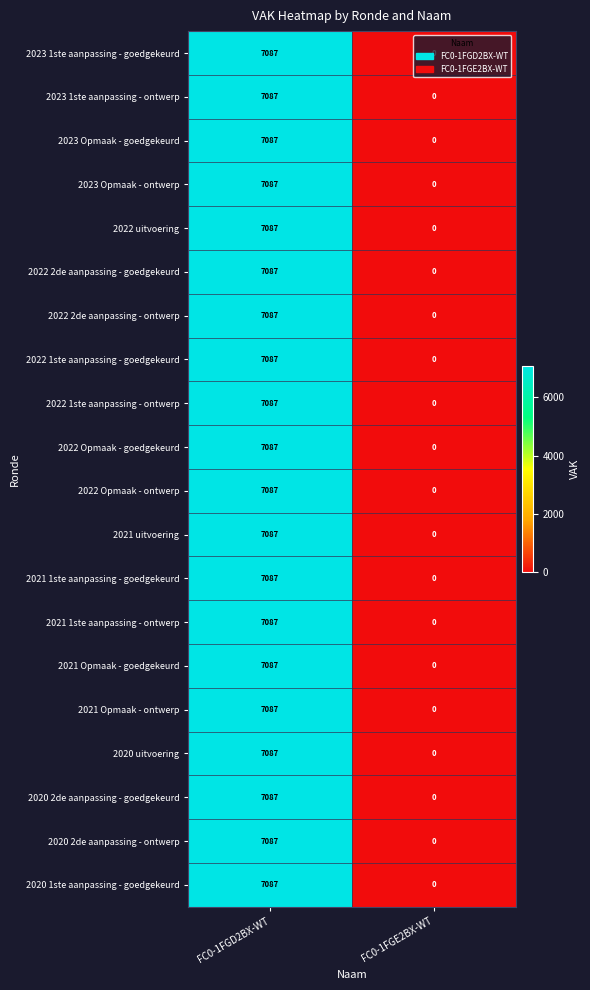

What is the sum of all 2020 2de aanpassing - ontwerp values?

7087